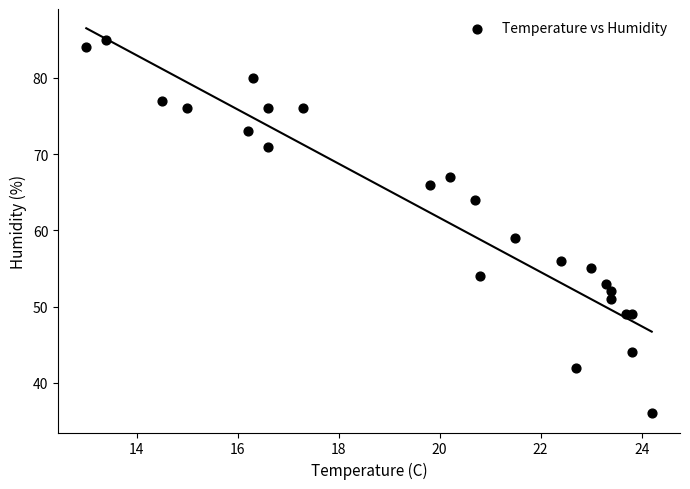

What Y value in the scatter plot is closest to 60?

59